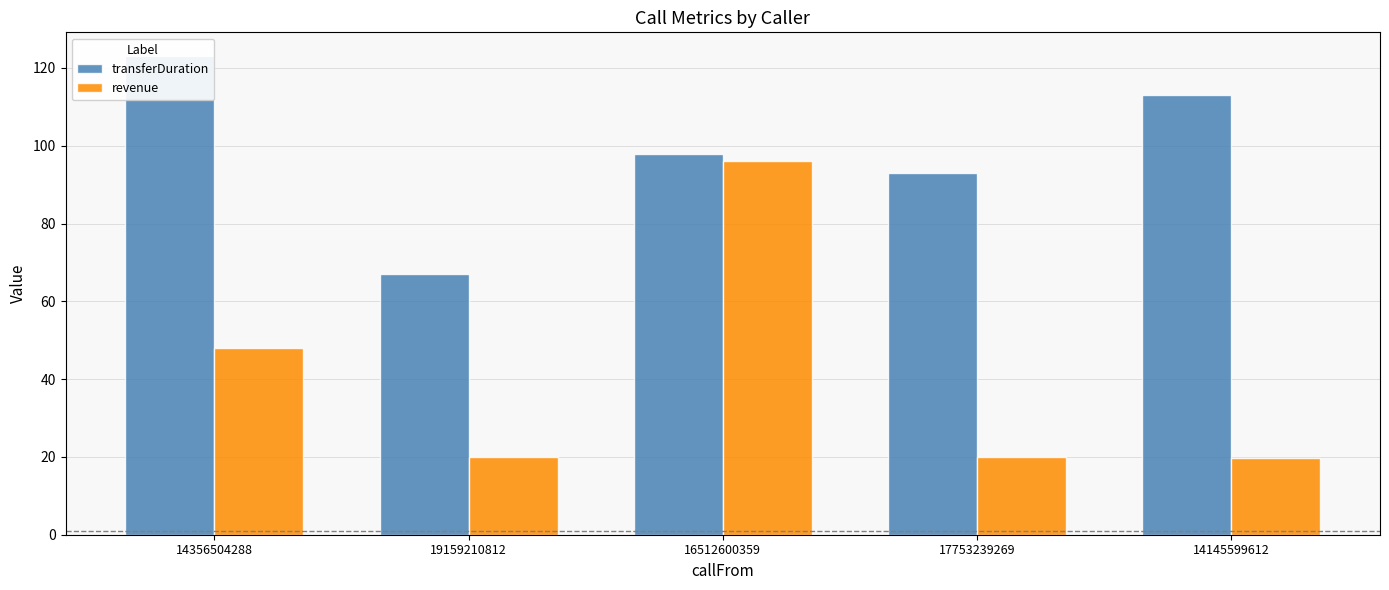

What is the difference between the highest and lowest values at 19159210812?

47.0